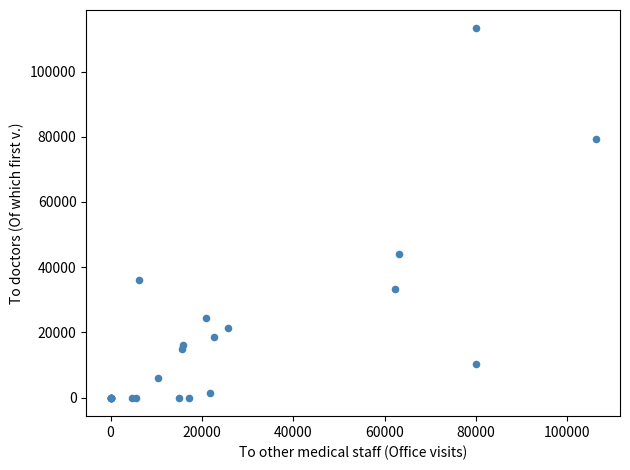

What Y value in the scatter plot is closest to 56601?

44093